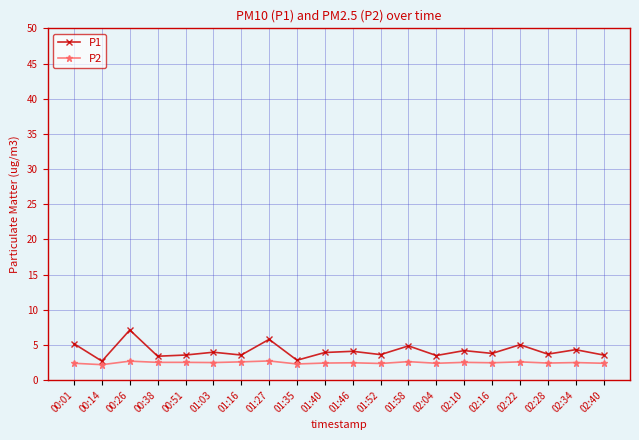

What is the difference between the P1 values at 02:28 and 02:04?

0.2